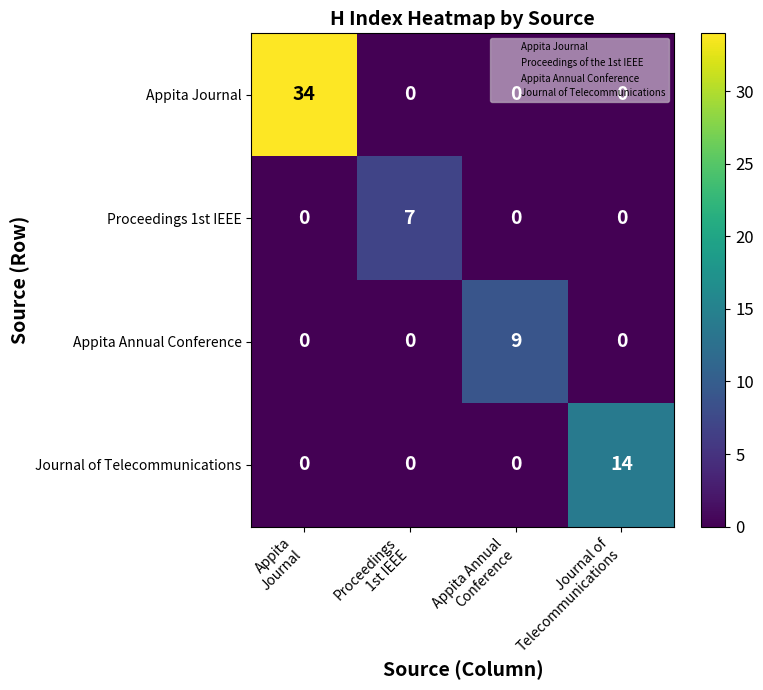

How many Journal of Telecommunications values are between 0 and 14?

4